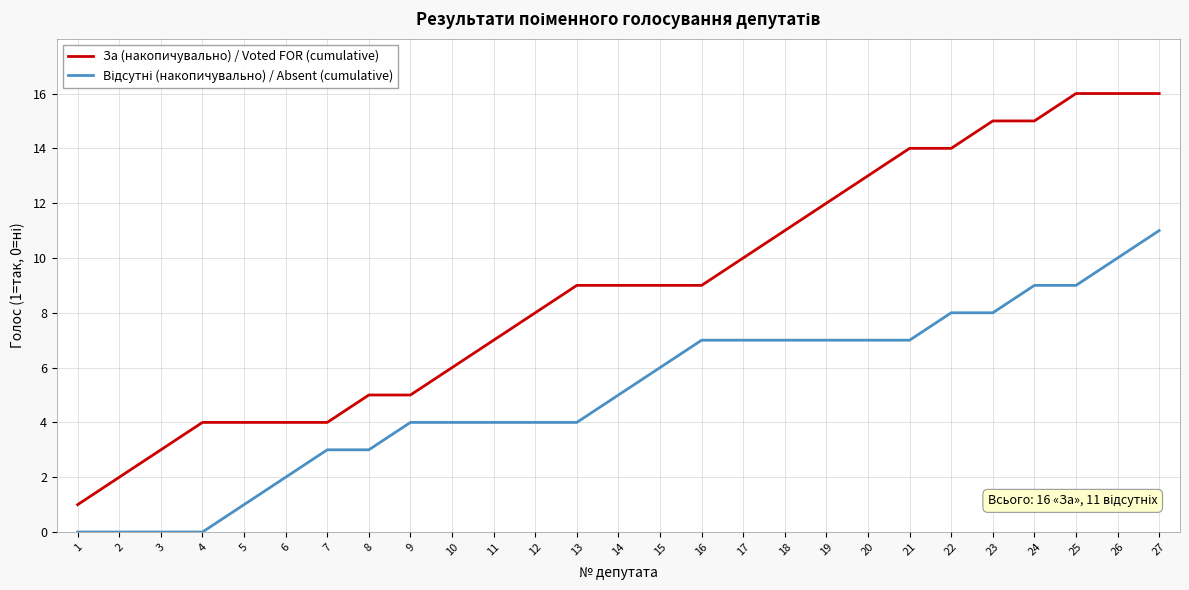

Which series has the largest total across all categories?

За (накопичувально) / Voted FOR (cumulative)